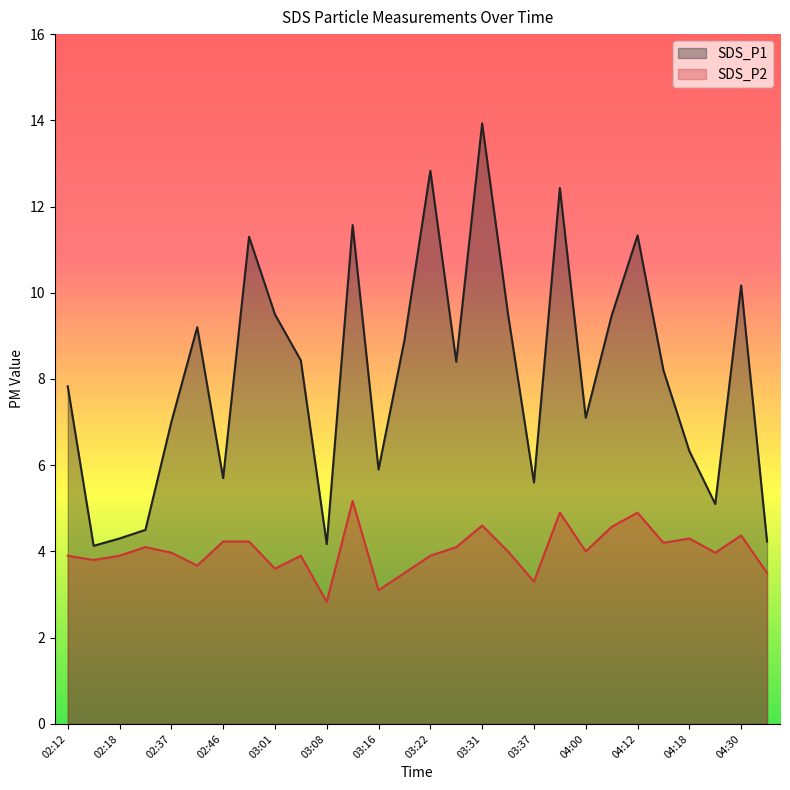

Which category has the highest value across all series?

03:31